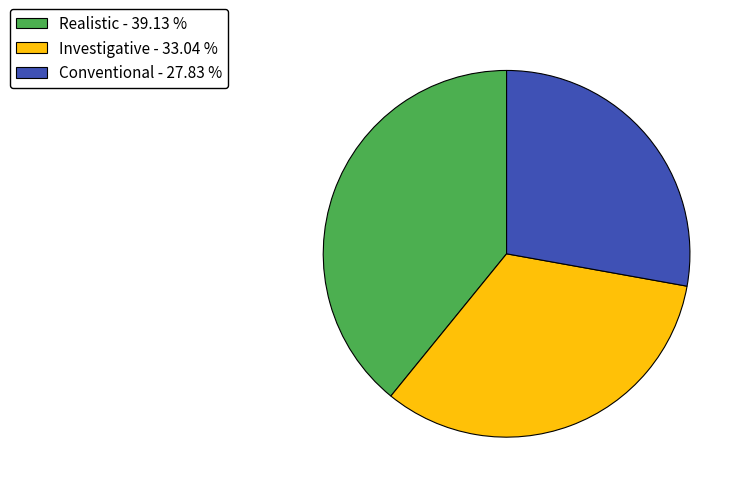

Does Realistic represent more than half of the total?

No